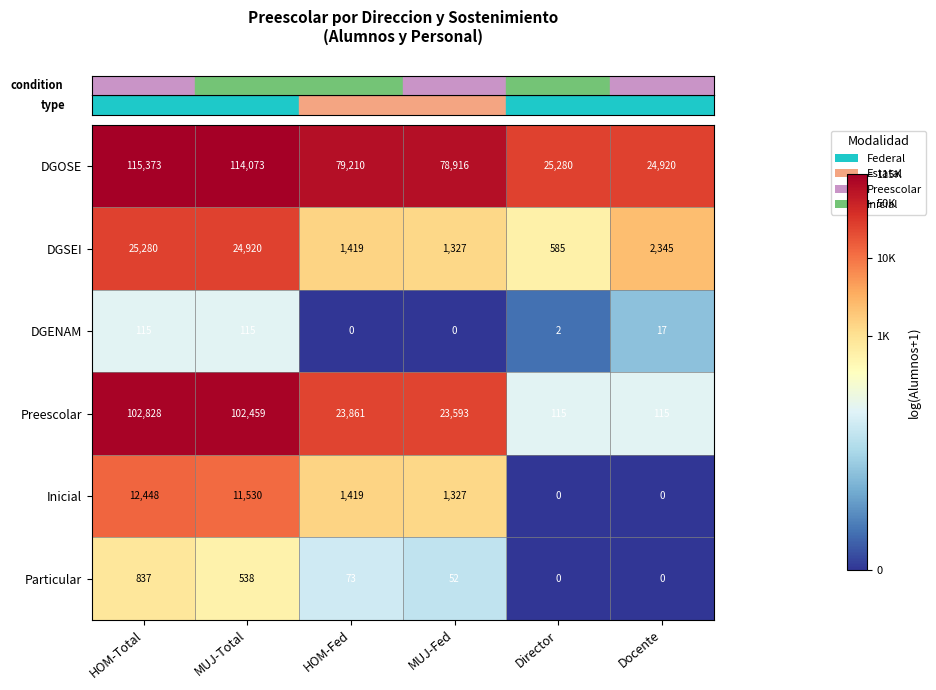

Between MUJ-Total and HOM-Fed, which series saw the biggest shift?

Preescolar